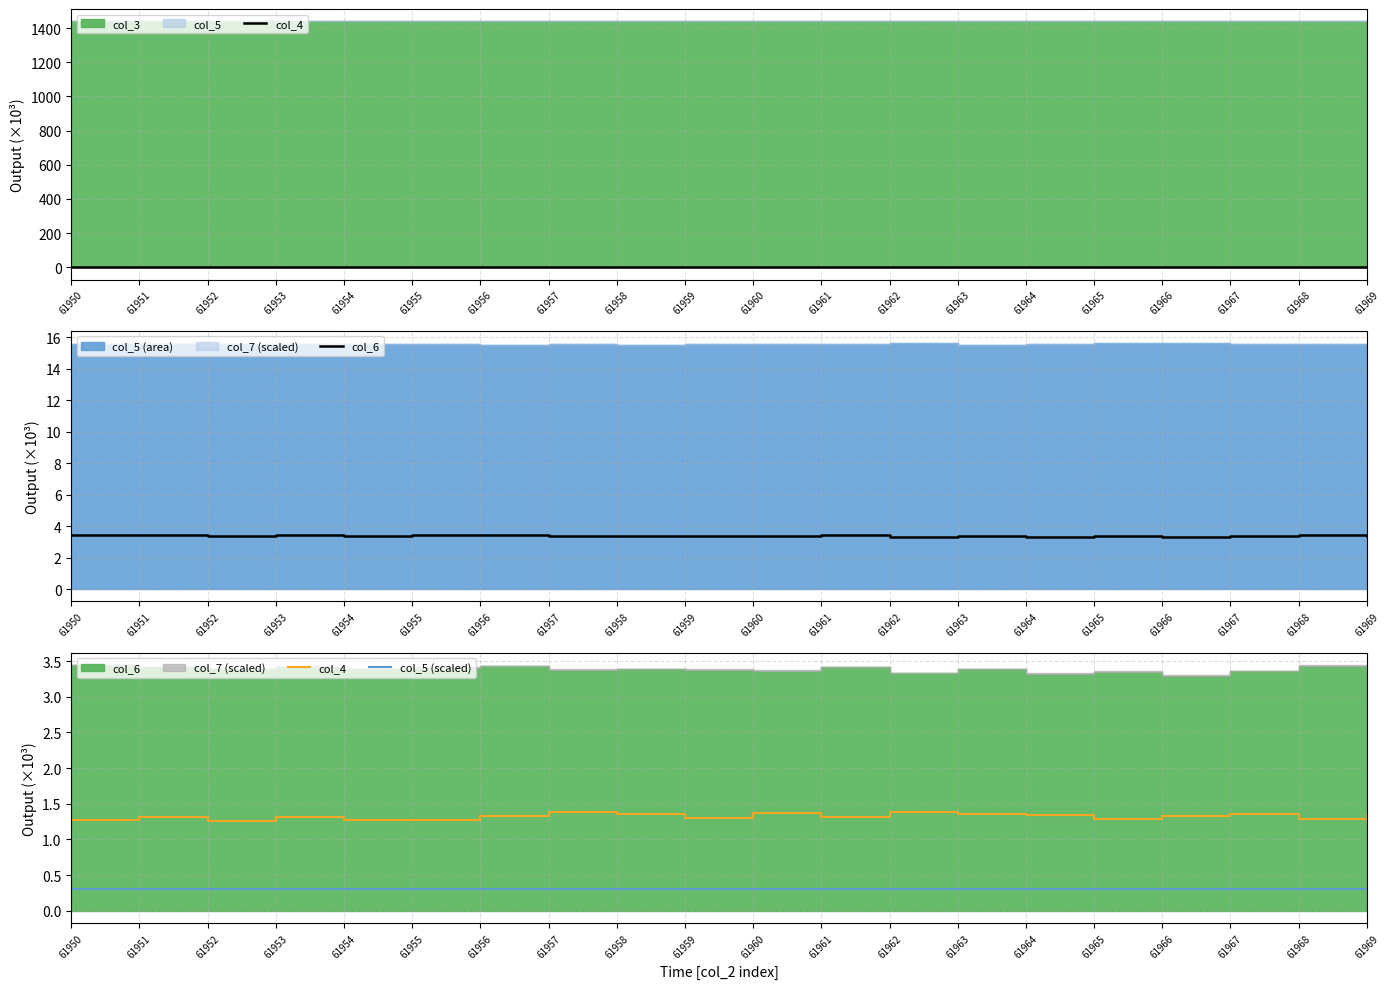

What is the value of the col_6 point at the 15th from the left?

3.3